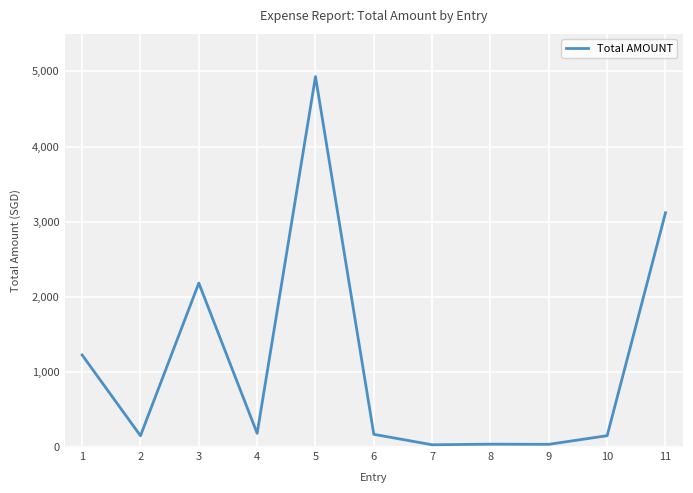

What is the change in value from 3 to 5?

+2749.0